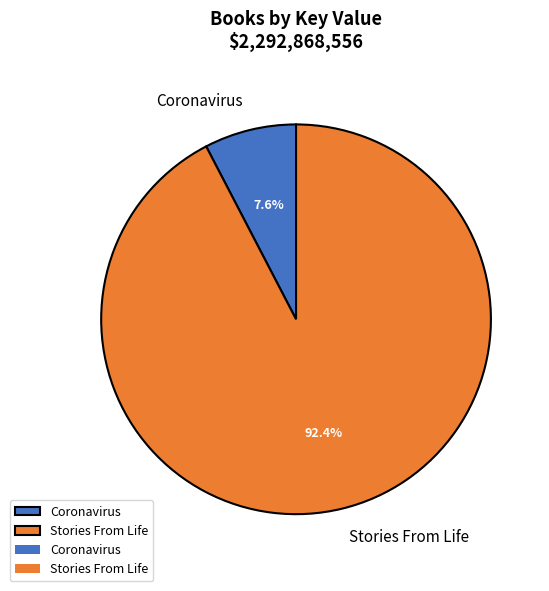

To the nearest percent, what portion does Stories From Life represent?

92%